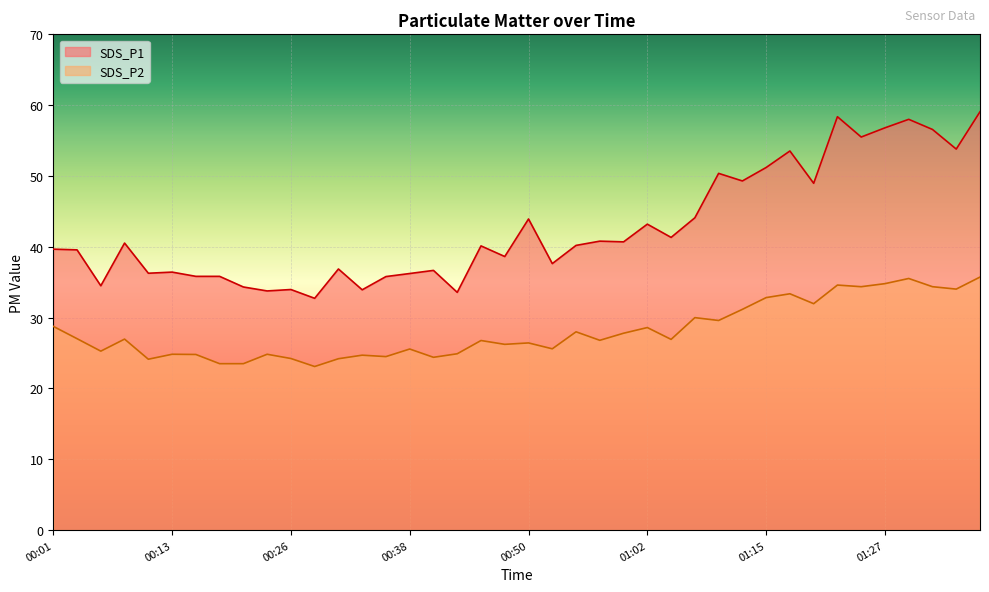

Which series changed the most between 01:10 and 01:36?

SDS_P1